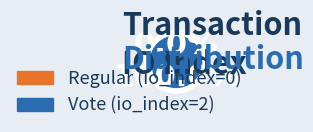

To the nearest percent, what is the combined percentage of Vote (io_index=2) and Regular (io_index=0)?

100%